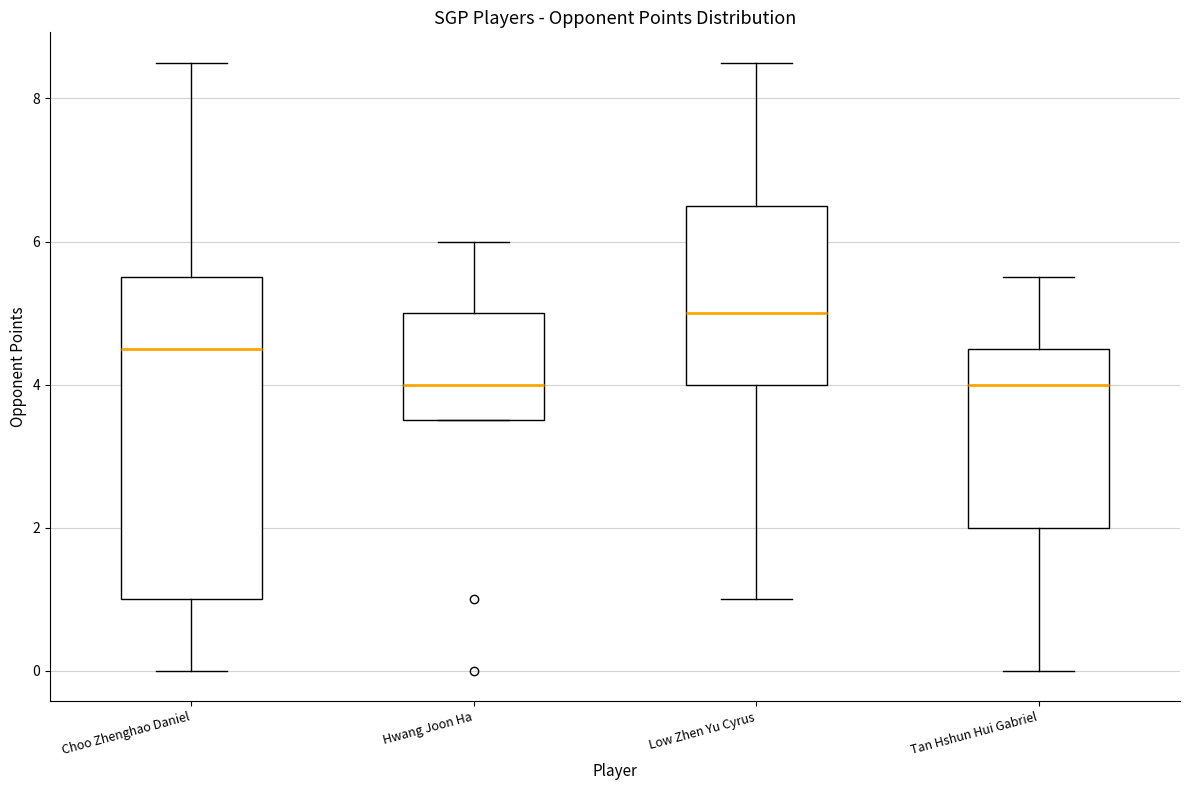

Reading left to right, transcribe this box plot: for each box, give where its median line is, the range the box spans, and where its two whiskers end, as read against the y-axis. The values are not printed on the chart, so give them approximately, as read against the axis.

Choo Zhenghao Daniel: median 4.6, box 1.0 to 5.6, whiskers 0.0 to 8.6
Hwang Joon Ha: median 4.0, box 3.6 to 5.0, whiskers 3.6 to 6.0
Low Zhen Yu Cyrus: median 5.0, box 4.0 to 6.6, whiskers 1.0 to 8.6
Tan Hshun Hui Gabriel: median 4.0, box 2.0 to 4.6, whiskers 0.0 to 5.6